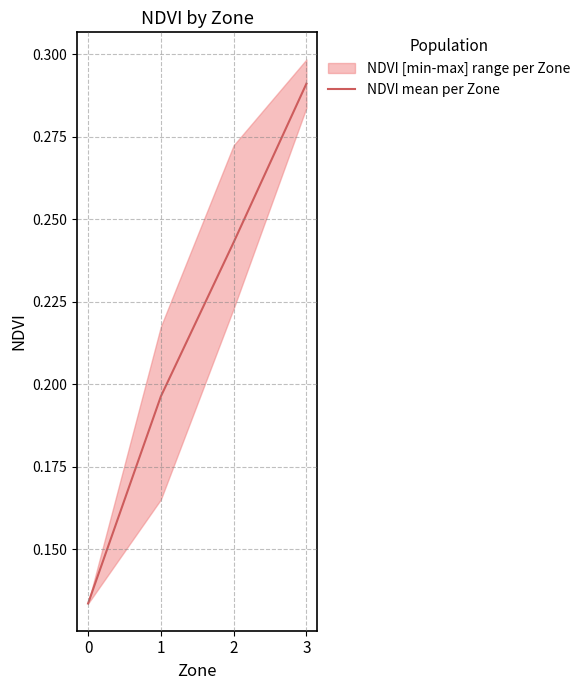

List the labels in order of value, largest first.

3, 2, 1, 0